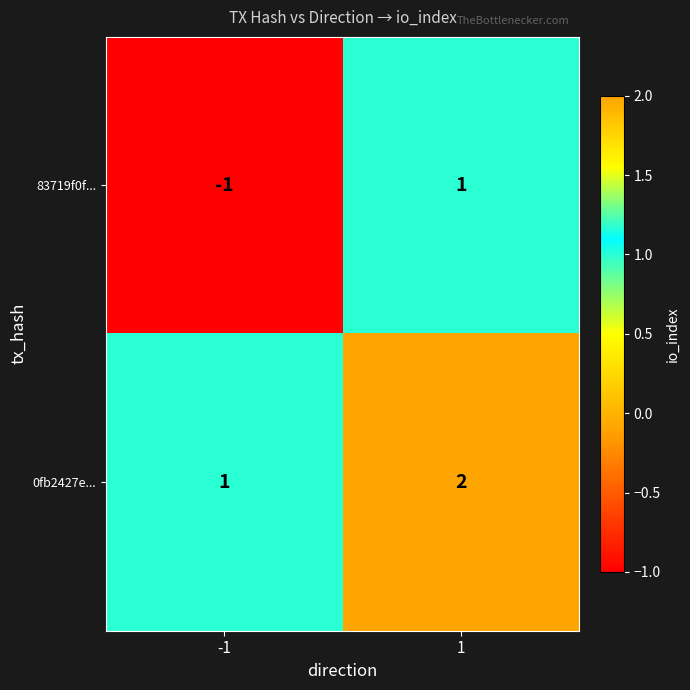

At which category is the sum across all series the highest?

1